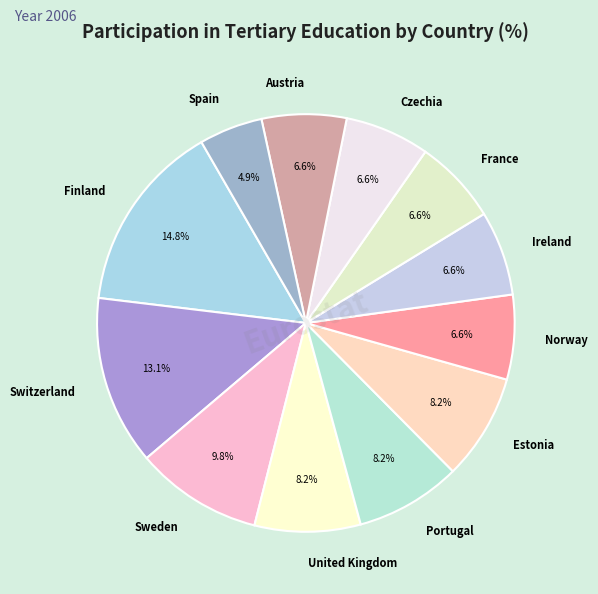

Between Norway and United Kingdom, which is larger?

United Kingdom